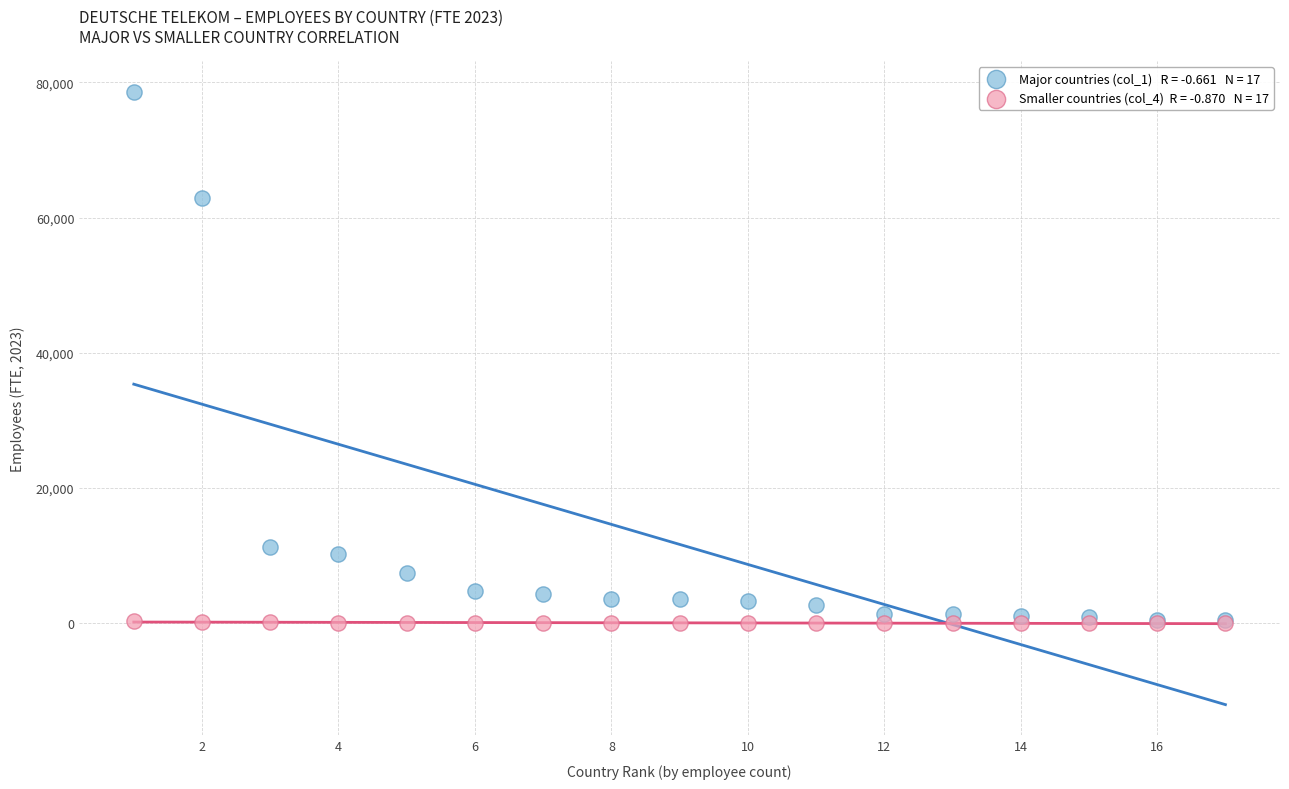

Across all series, what Y value is closest to 39300?

62902